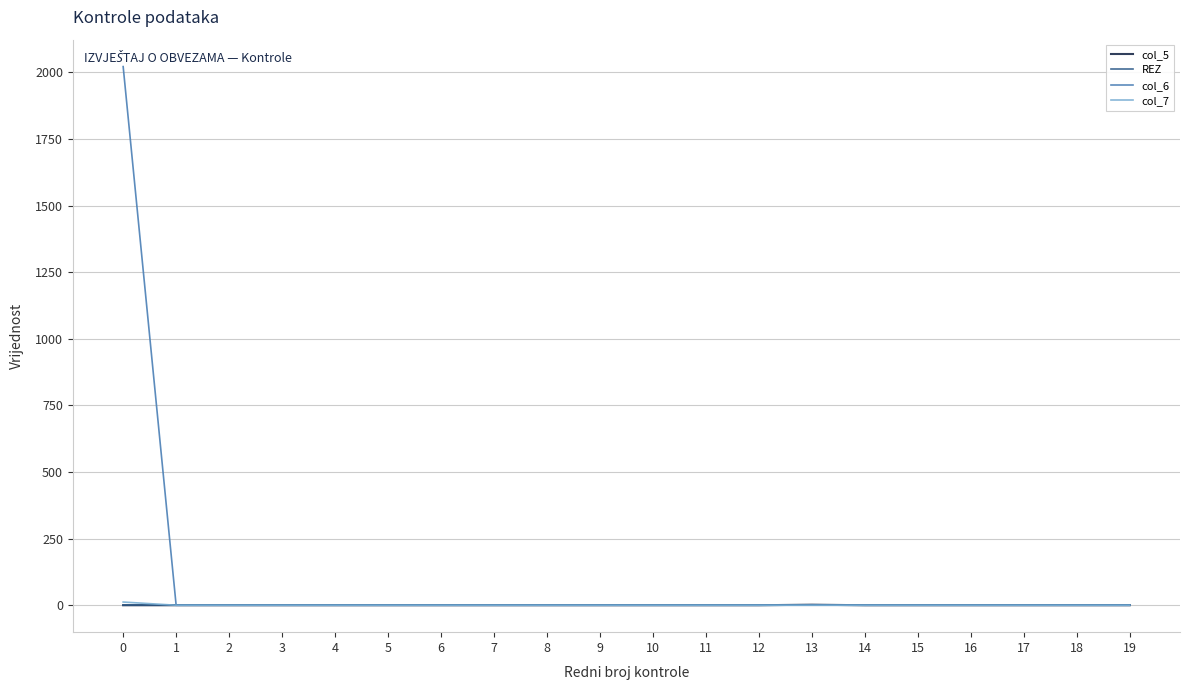

The value of col_5 at 18 is 0. True or false?

True